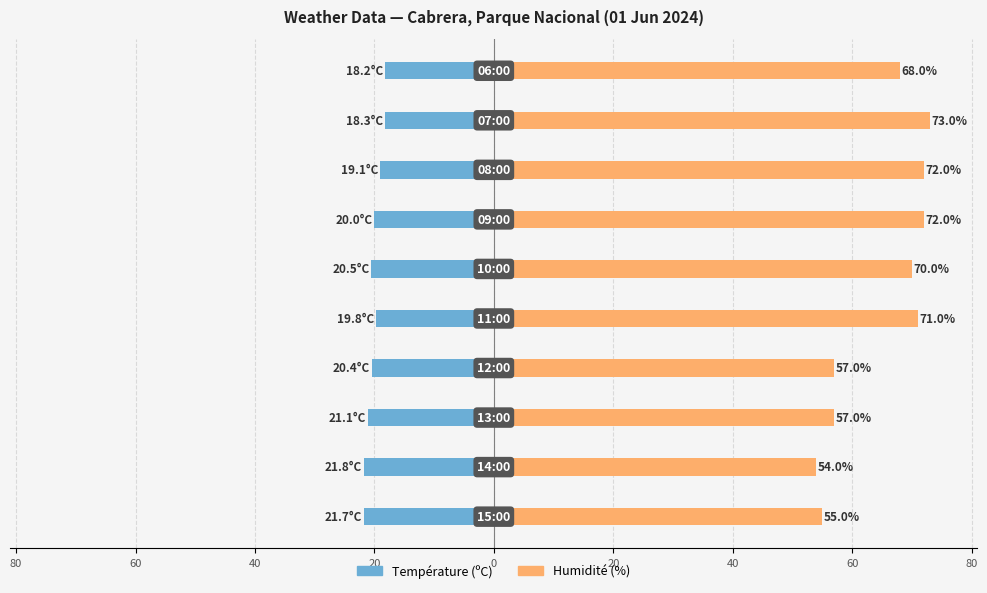

Reading right to left, extract all data points from this chart.

Température (ºC): -18.2	-18.3	-19.1	-20.0	-20.5	-19.8	-20.4	-21.1	-21.8	-21.7
Humidité (%): 68.0	73.0	72.0	72.0	70.0	71.0	57.0	57.0	54.0	55.0